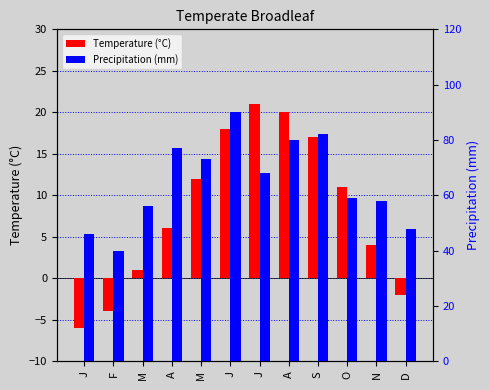

List the labels in order of Temperature (°C) value, largest first.

J, A, J, S, M, O, A, N, M, D, F, J